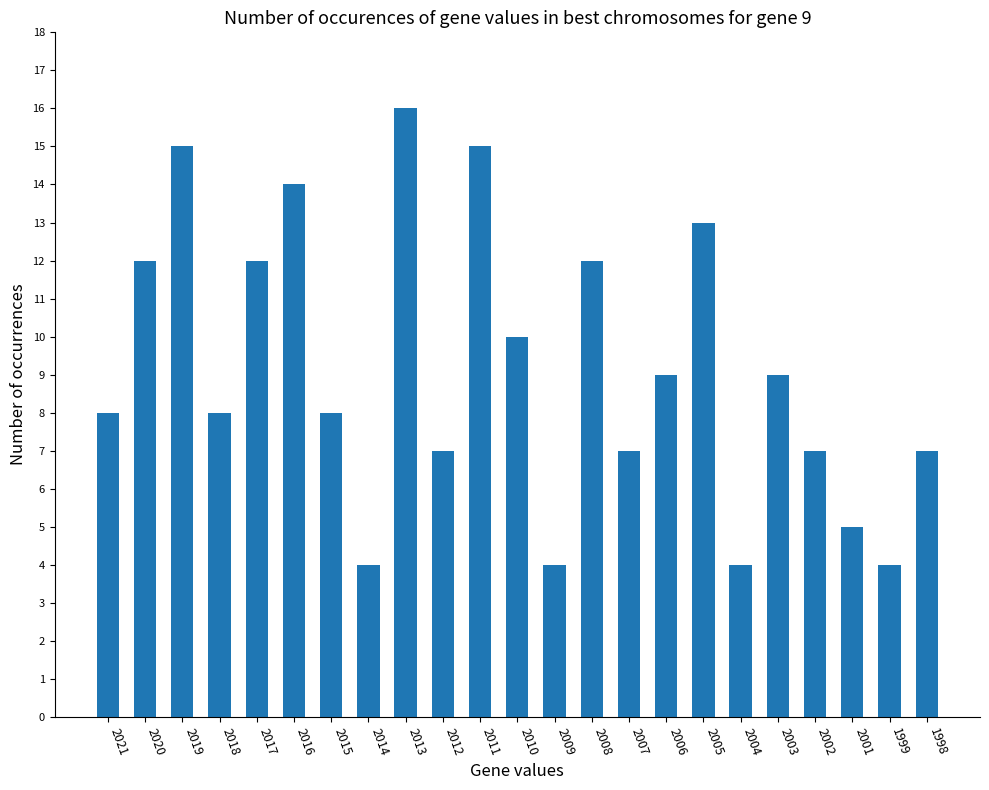

What is the difference between the maximum and second lowest values?

12